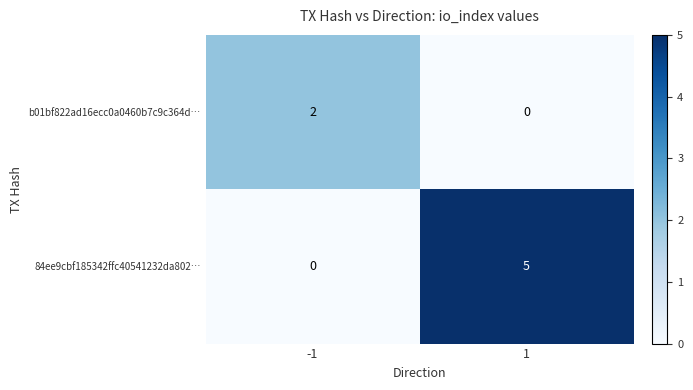

Reading right to left, what are all the values shown in this chart?

b01bf822ad16ecc0a0460b7c9c364d…: 0	2
84ee9cbf185342ffc40541232da802…: 5	0